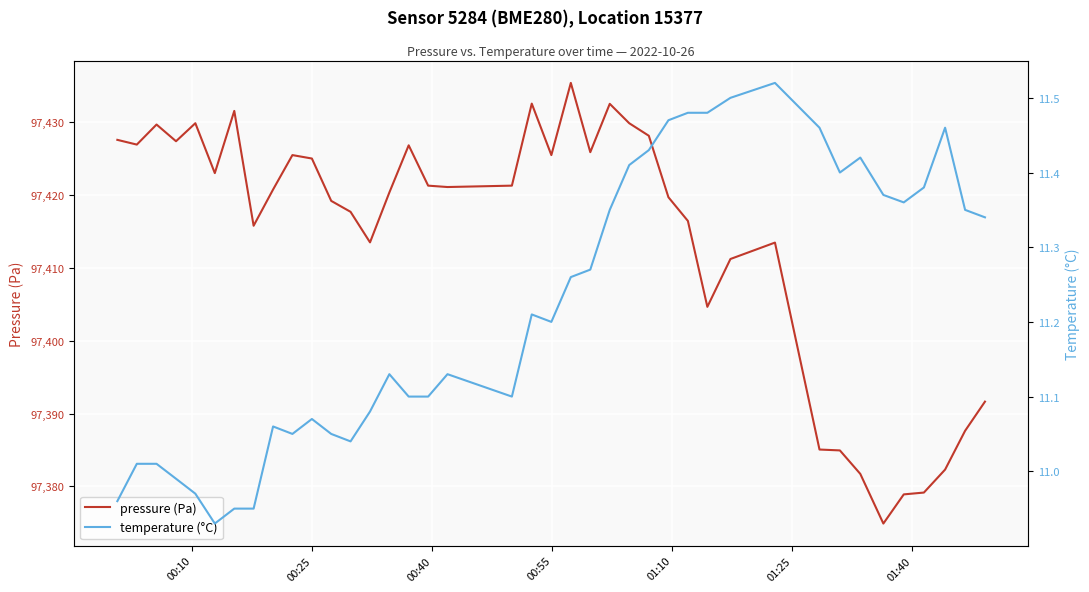

What is the difference between the maximum and minimum values in the pressure (Pa) series?

60.4